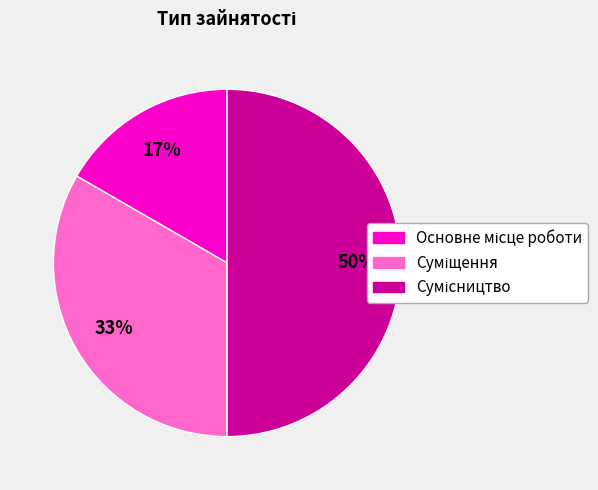

To the nearest percent, what is the average slice percentage?

33%